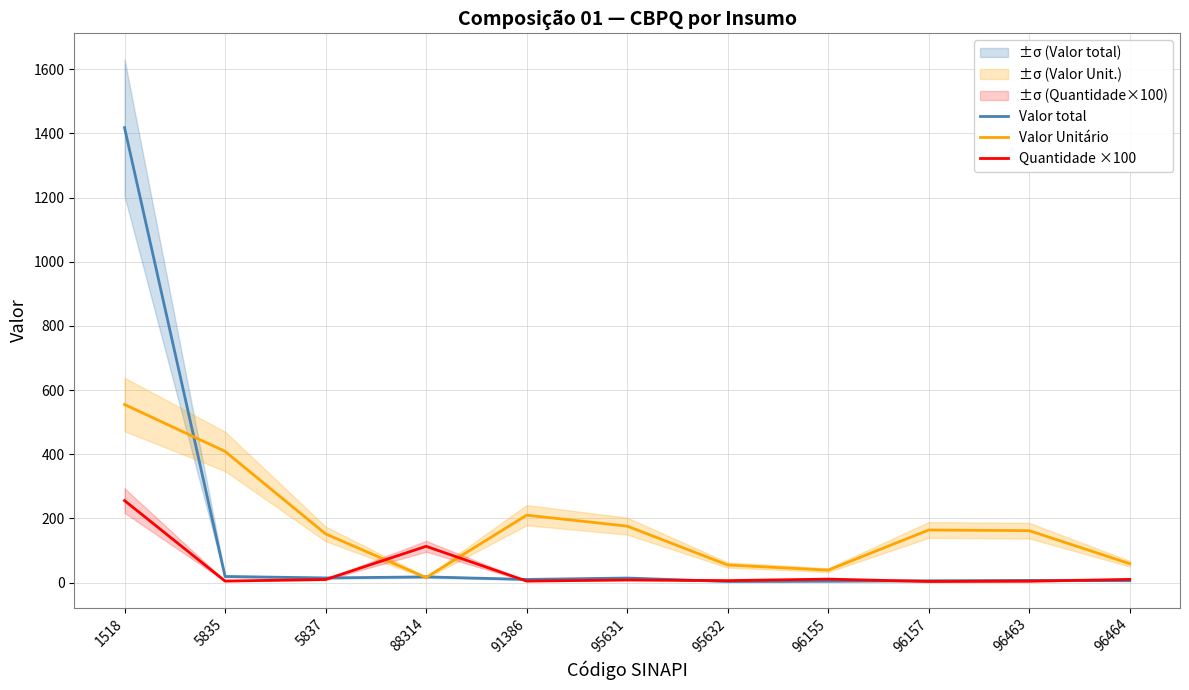

How many lines are shown in the chart?

3